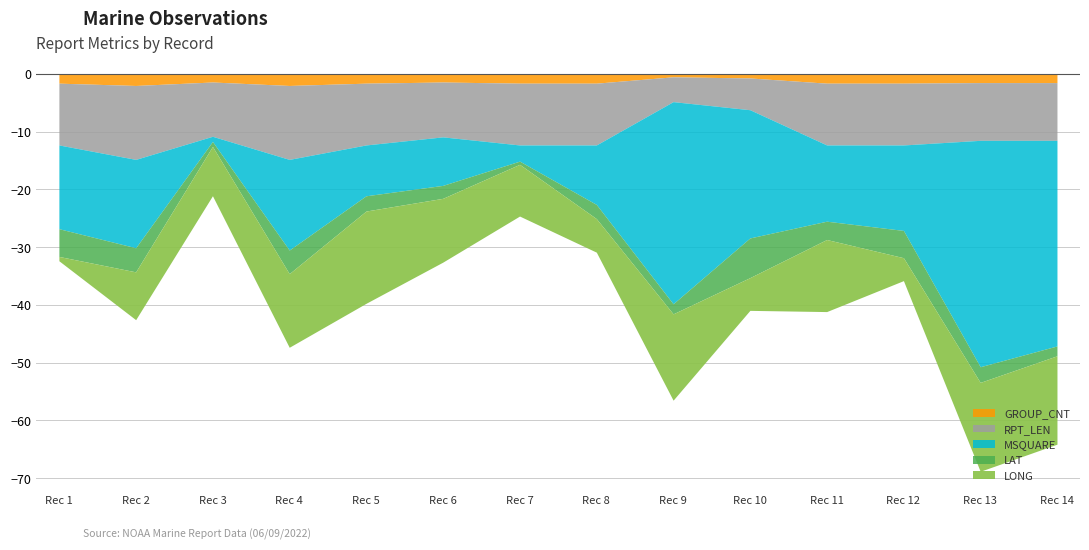

How many lines are shown in the chart?

5